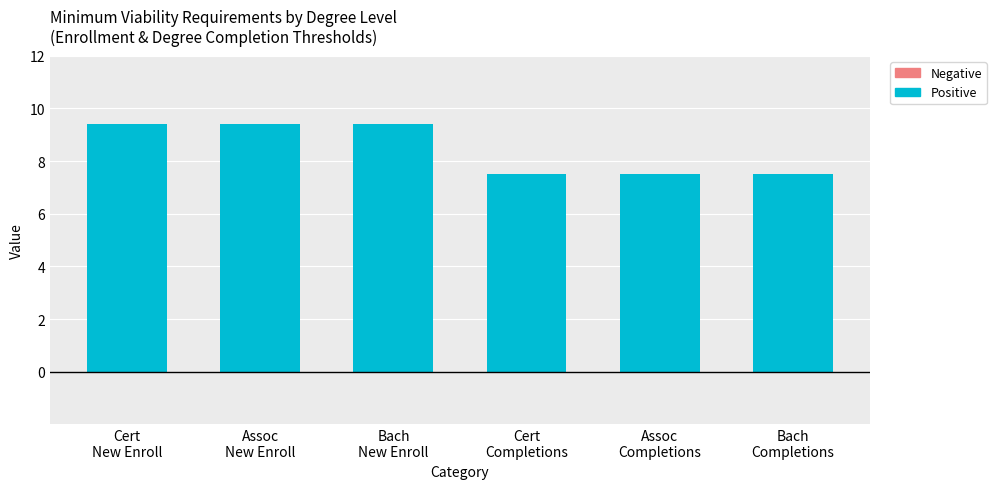

Reading right to left, extract all data points from this chart.

7.5	7.5	7.5	9.4	9.4	9.4